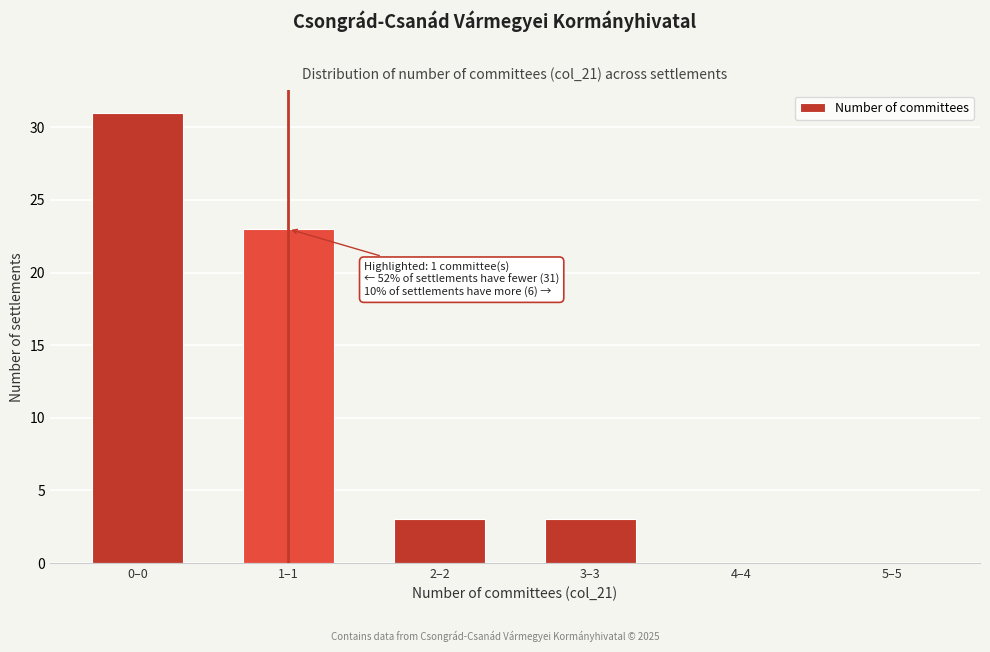

Reading left to right, list all the values displayed in this chart.

0–0=31	1–1=23	2–2=3	3–3=3	4–4=0	5–5=0